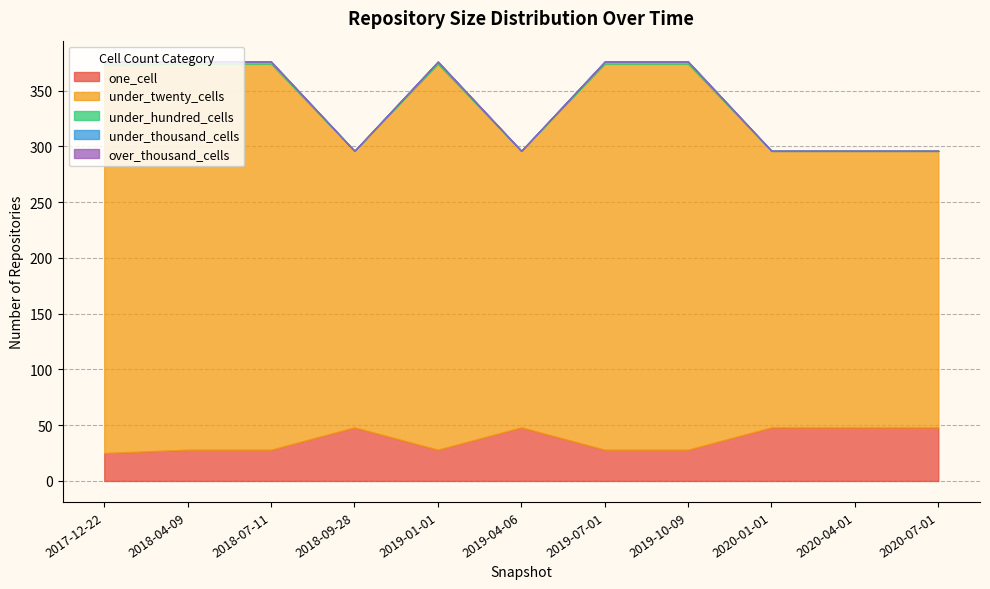

In under_twenty_cells, how many points are higher than both neighbors (excluding endpoints)?

1